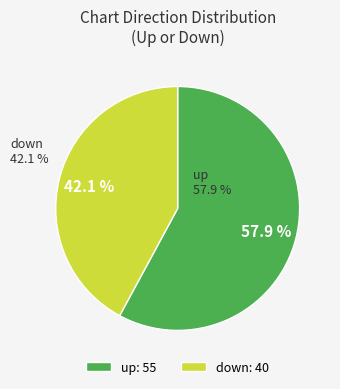

To the nearest percent, what is the difference between the down and up slice percentages?

16%